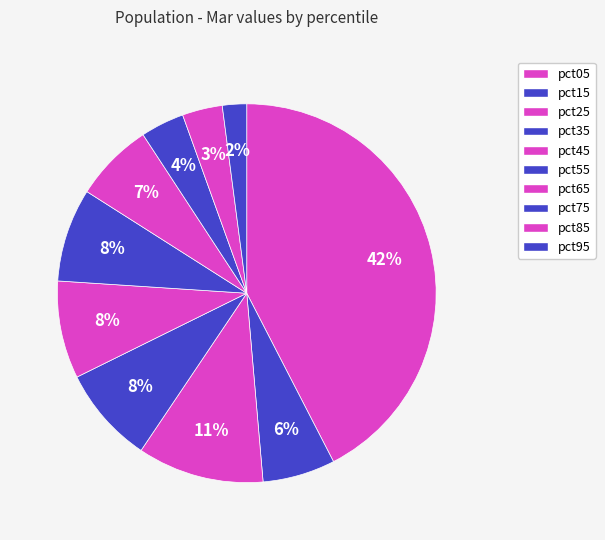

True or false: pct05 accounts for 54% of the total.

False